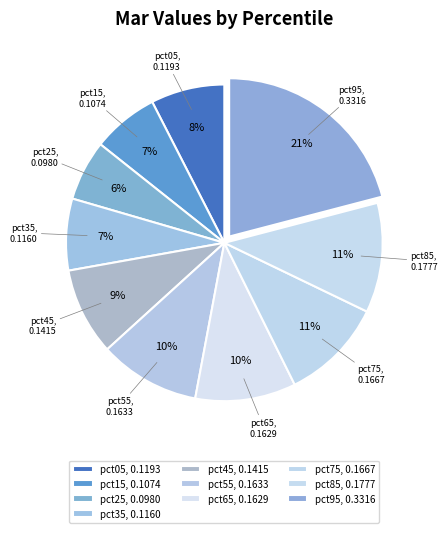

Is it true that pct85 is 1% of the pie?

False